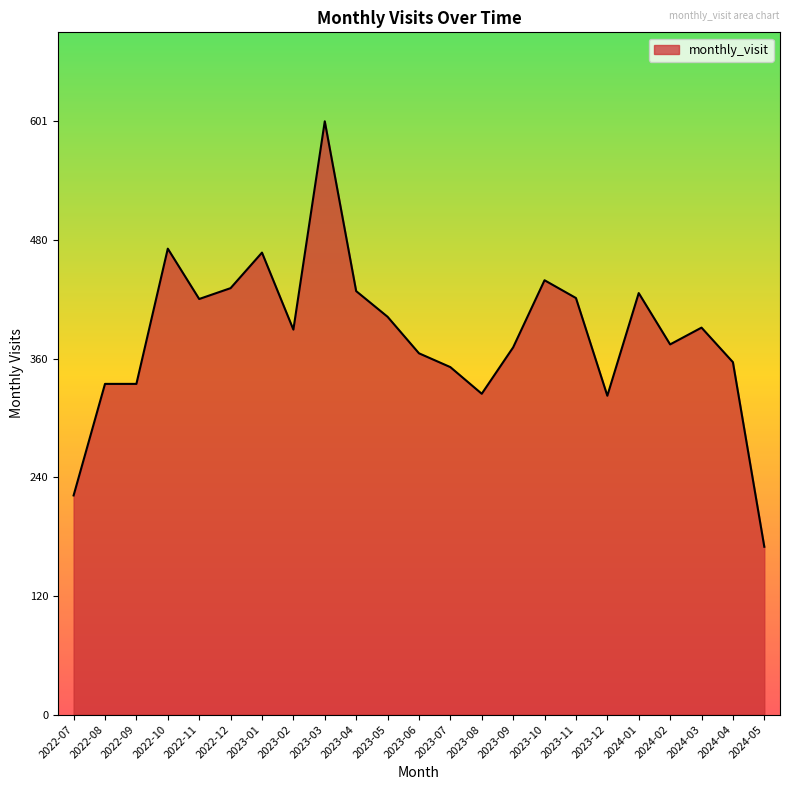

What is the change in value from 2022-09 to 2023-09?

+37